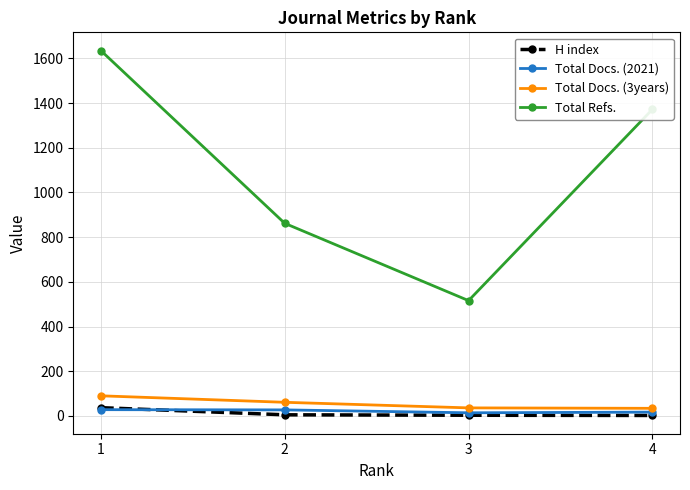

What value does the Total Docs. (2021) series have at 1, to the nearest 5?

30